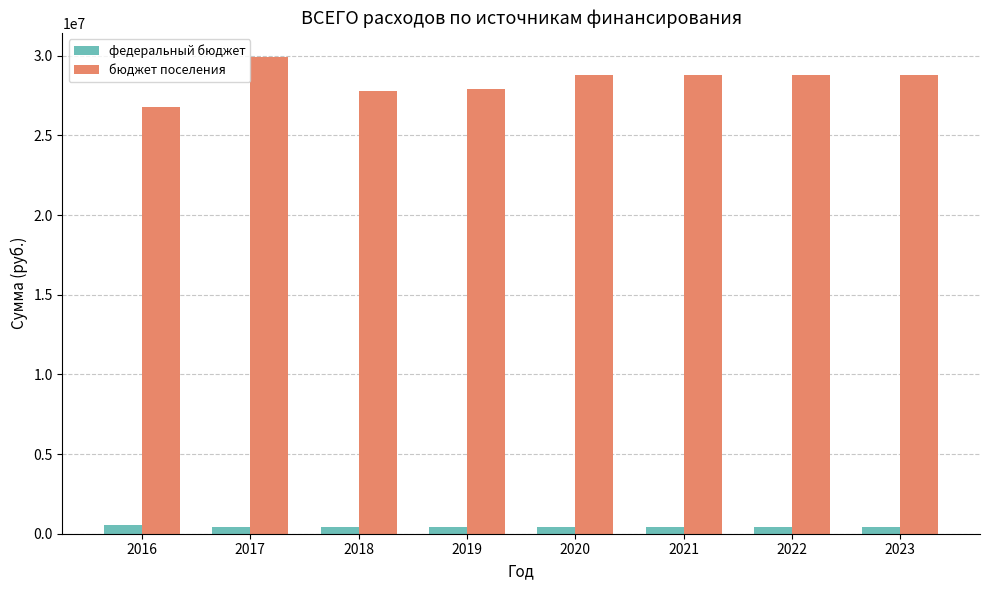

List the series in order of their overall mean, highest first.

бюджет поселения, федеральный бюджет